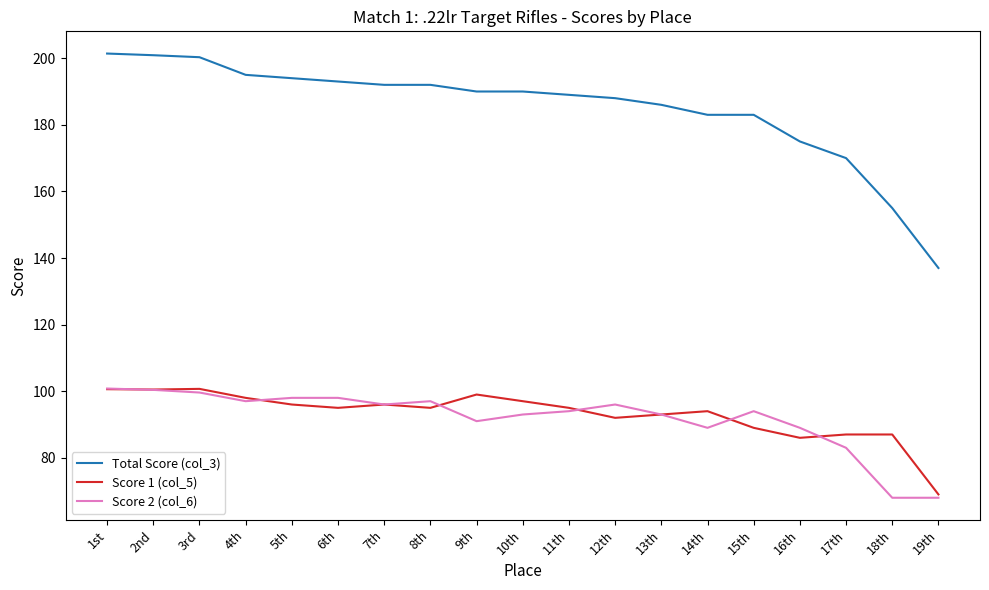

Is the value of Score 2 (col_6) at 6th greater than the value of Total Score (col_3) at 14th?

No